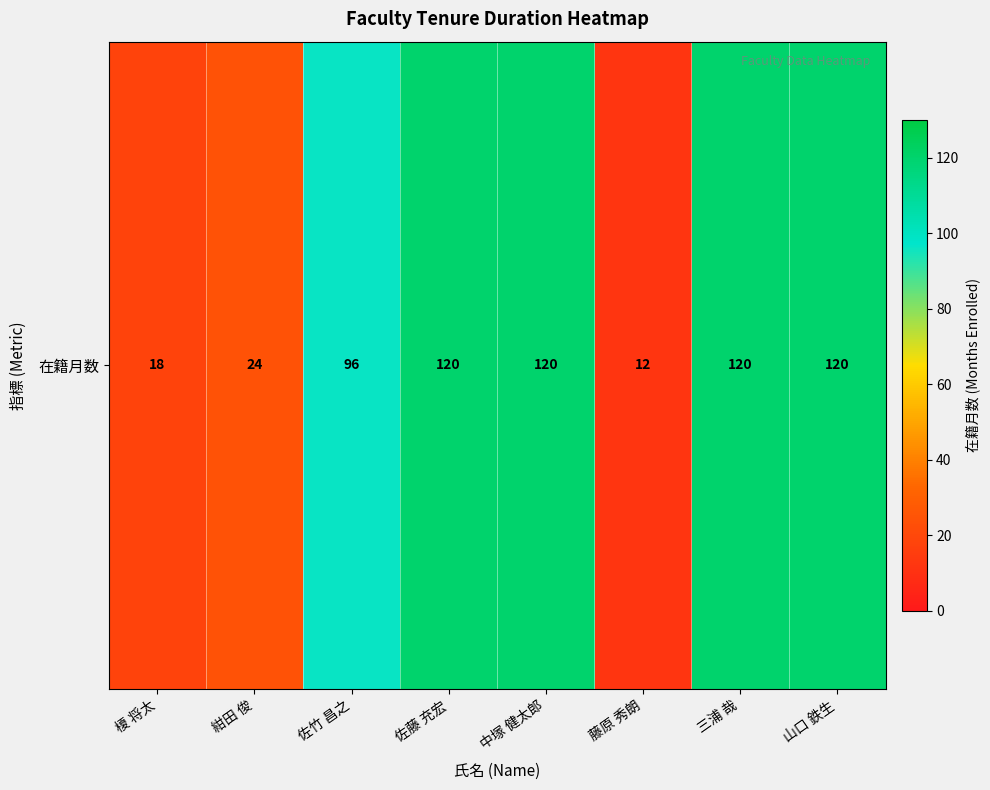

What is the difference between the second highest and second lowest values?

102